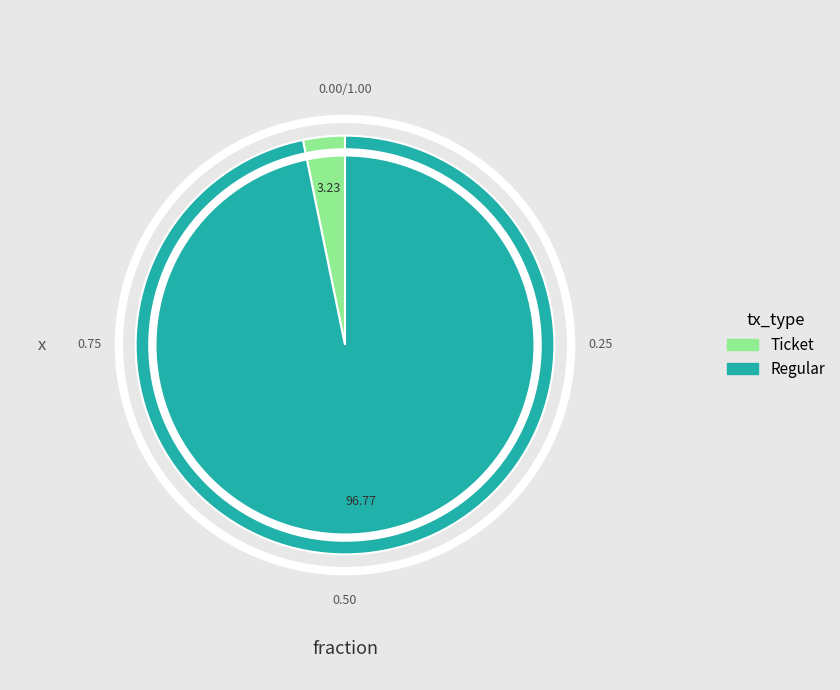

What is the majority slice?

Regular